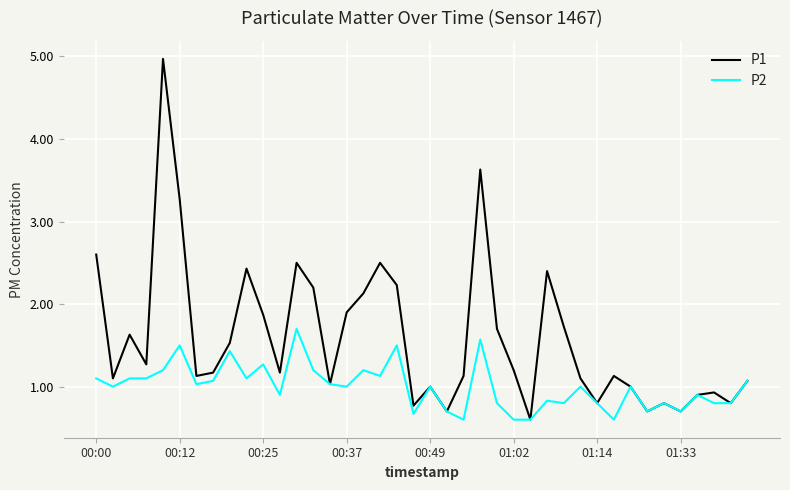

Rank the series by their maximum value, from lowest to highest.

P2, P1